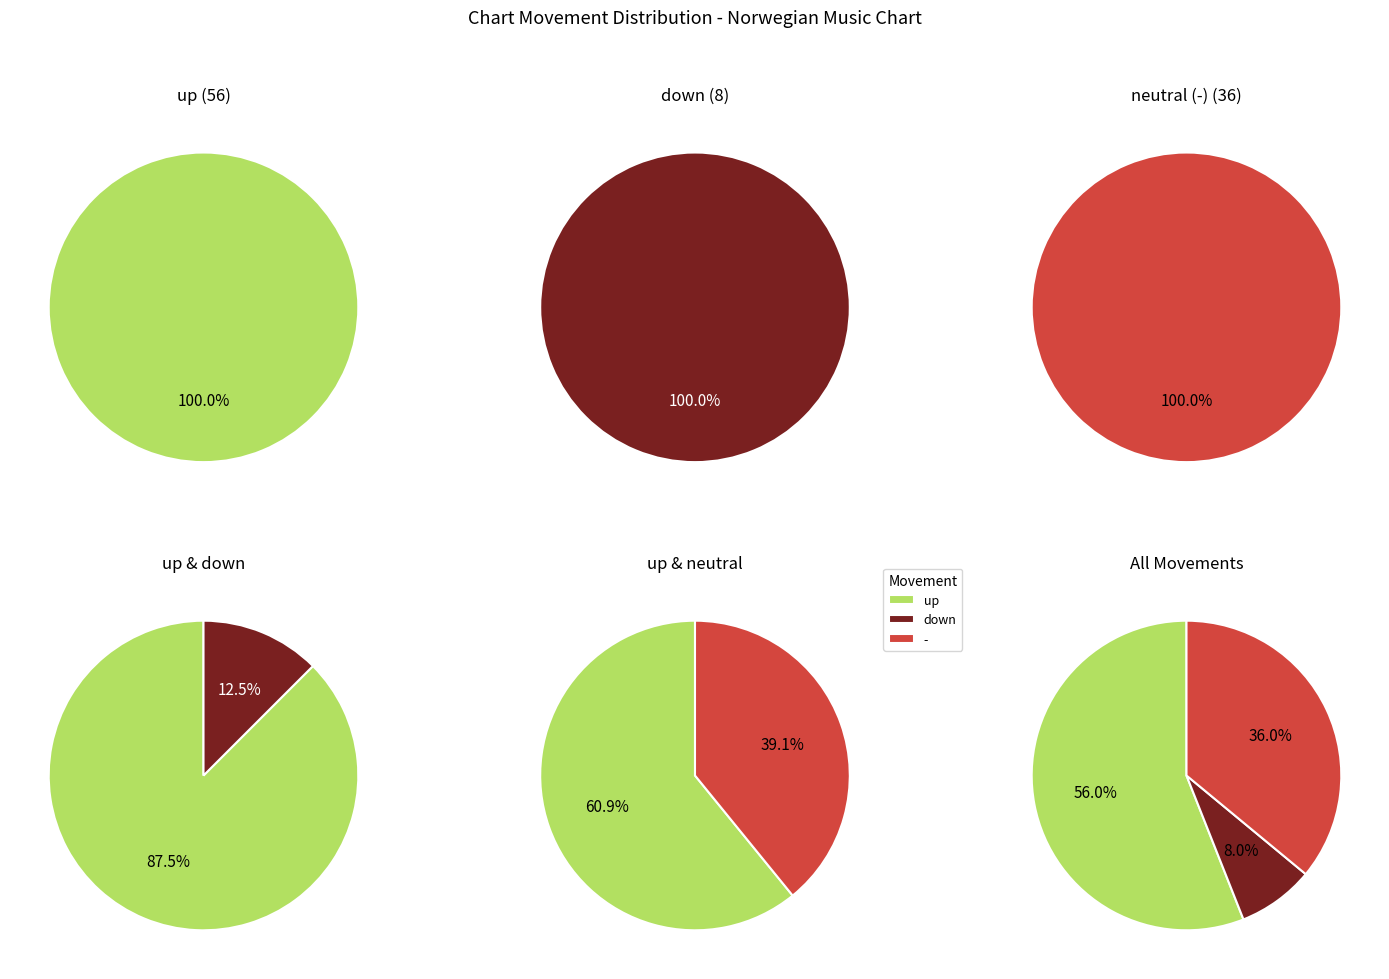

Does up represent more than half of the total?

Yes